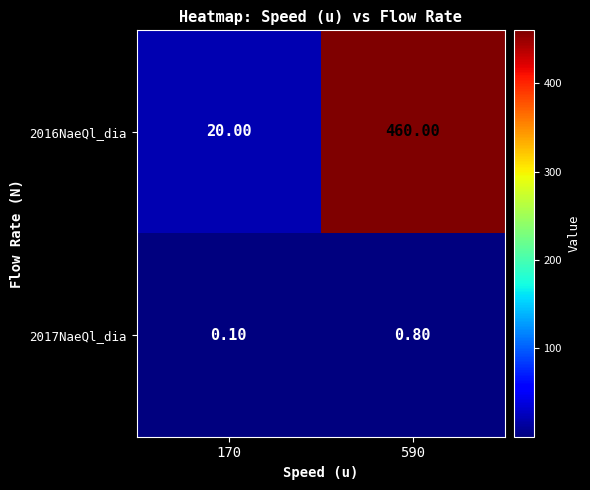

What is the difference between the maximum and minimum values in the 2016NaeQl_dia series?

440.0